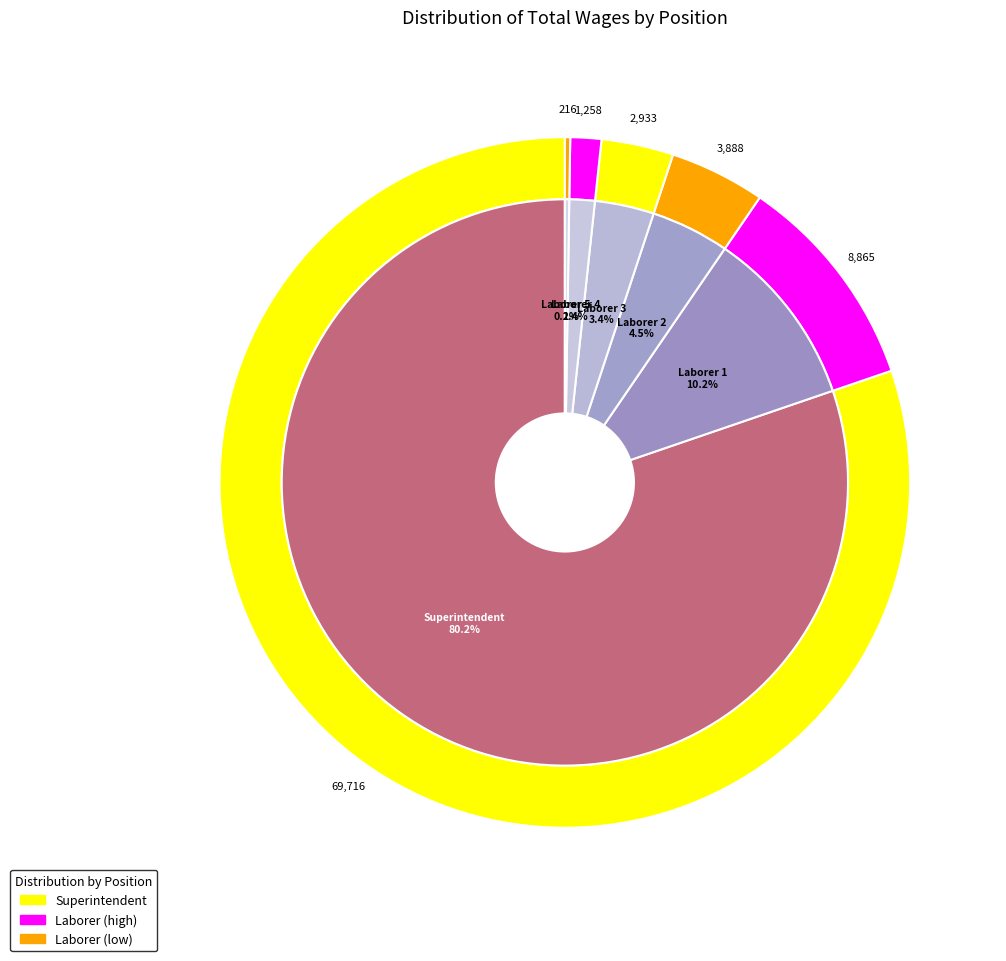

True or false: Laborer accounts for 10% of the total.

True